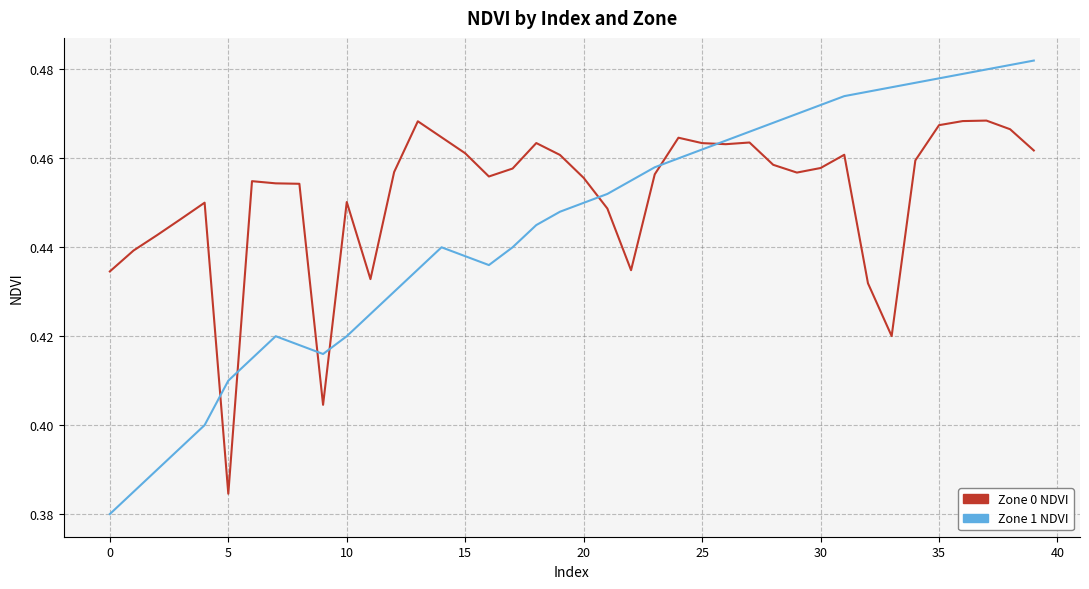

Which series has the widest spread of values?

Zone 1 NDVI